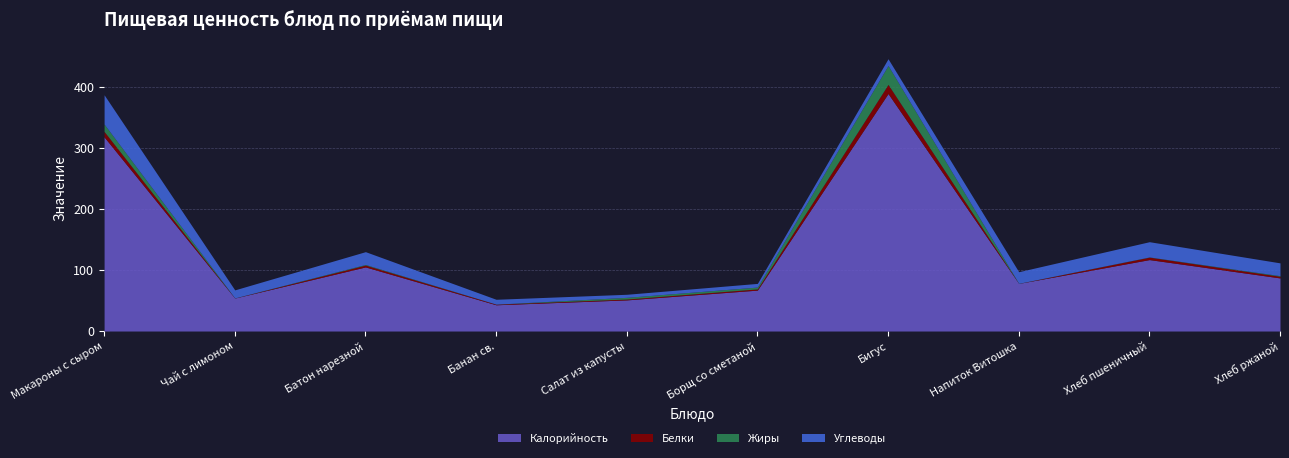

Which series has the widest spread of values?

Калорийность